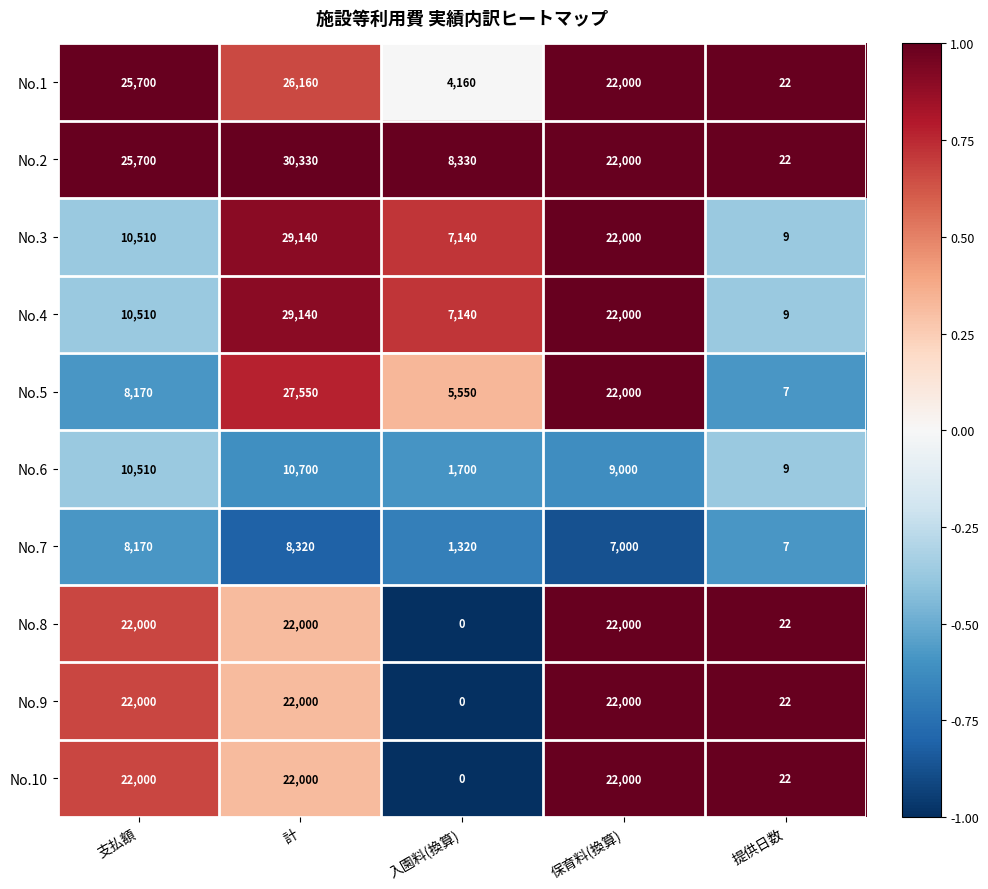

Rank the categories by No.5 value from lowest to highest.

提供日数, 入園料(換算), 支払額, 保育料(換算), 計